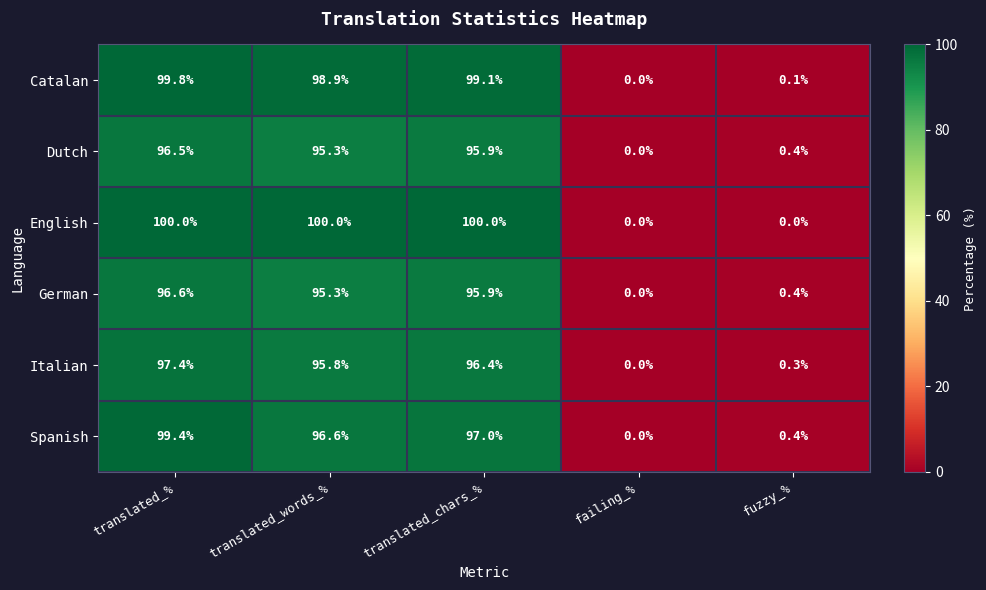

Rank the series by their maximum value, from highest to lowest.

English, Catalan, Spanish, Italian, German, Dutch